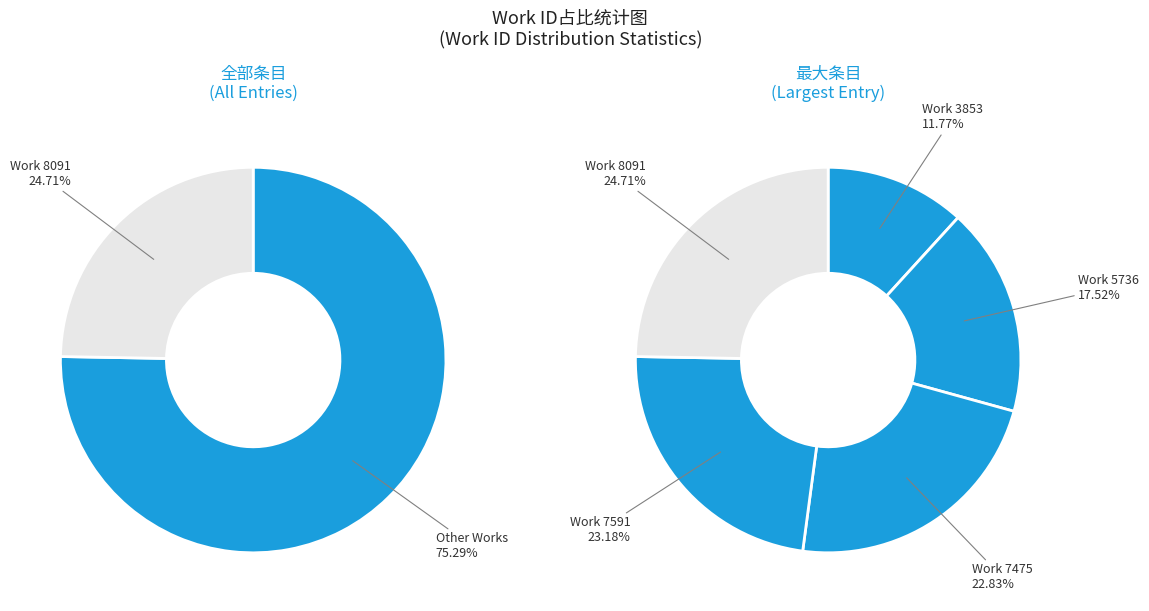

To the nearest percent, what is the combined percentage of Work 7475 and Work 7591?

46%